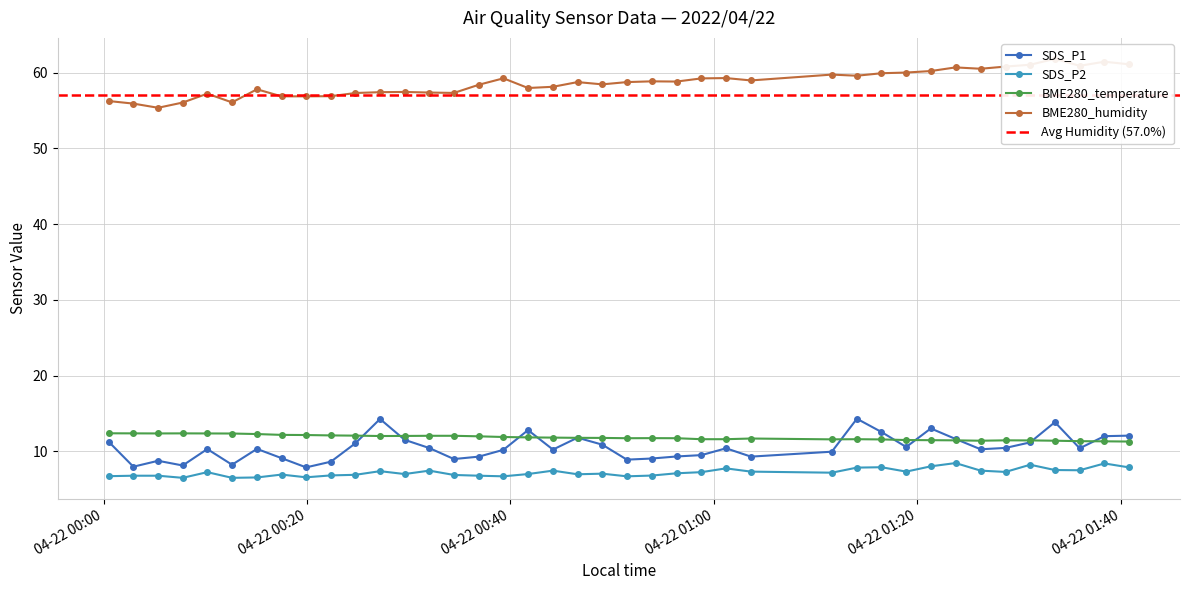

Does the chart have visible grid lines?

Yes